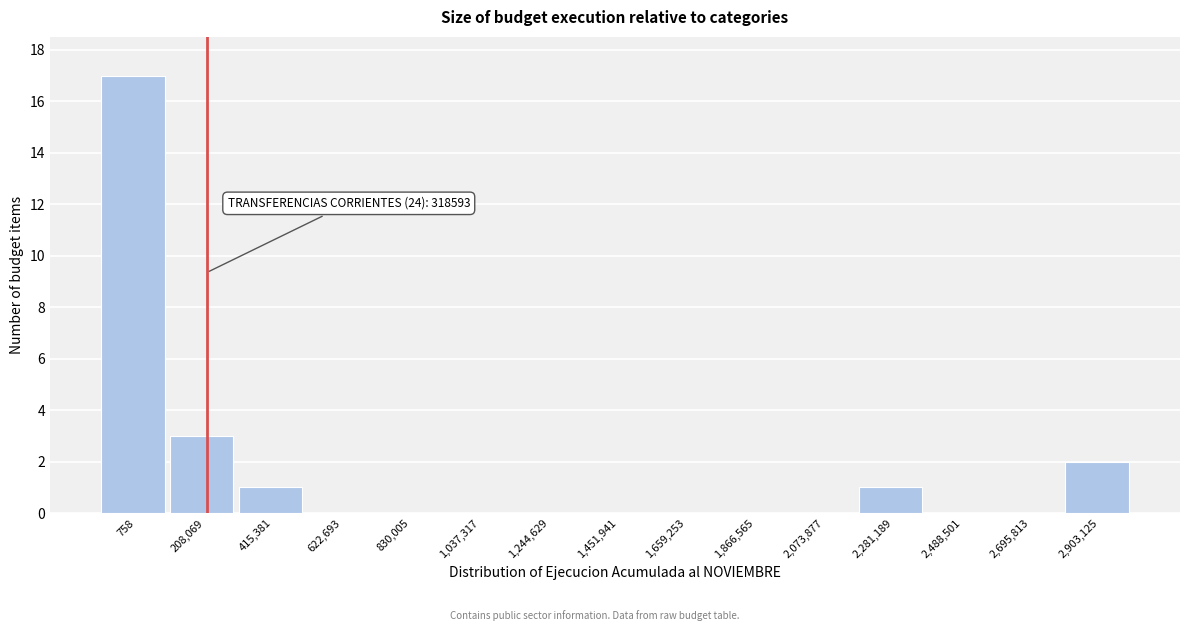

Reading left to right, what are all the values shown in this chart?

758=17	208,069=3	415,381=1	622,693=0	830,005=0	1,037,317=0	1,244,629=0	1,451,941=0	1,659,253=0	1,866,565=0	2,073,877=0	2,281,189=1	2,488,501=0	2,695,813=0	2,903,125=2